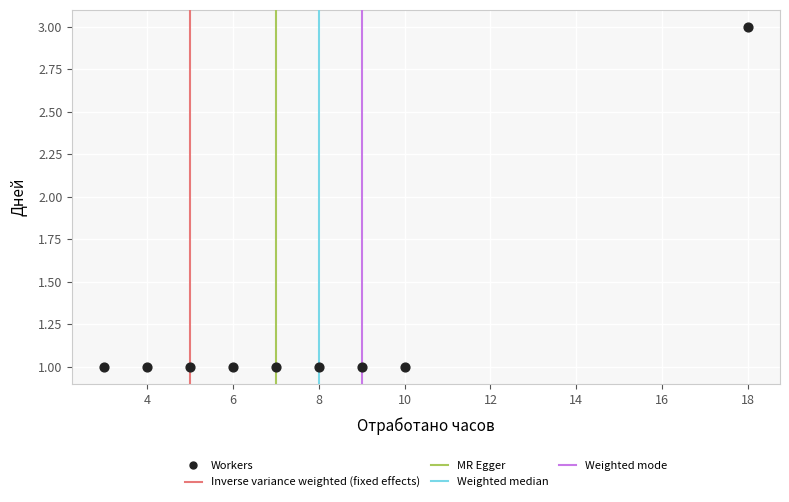

What is the average X value?

8